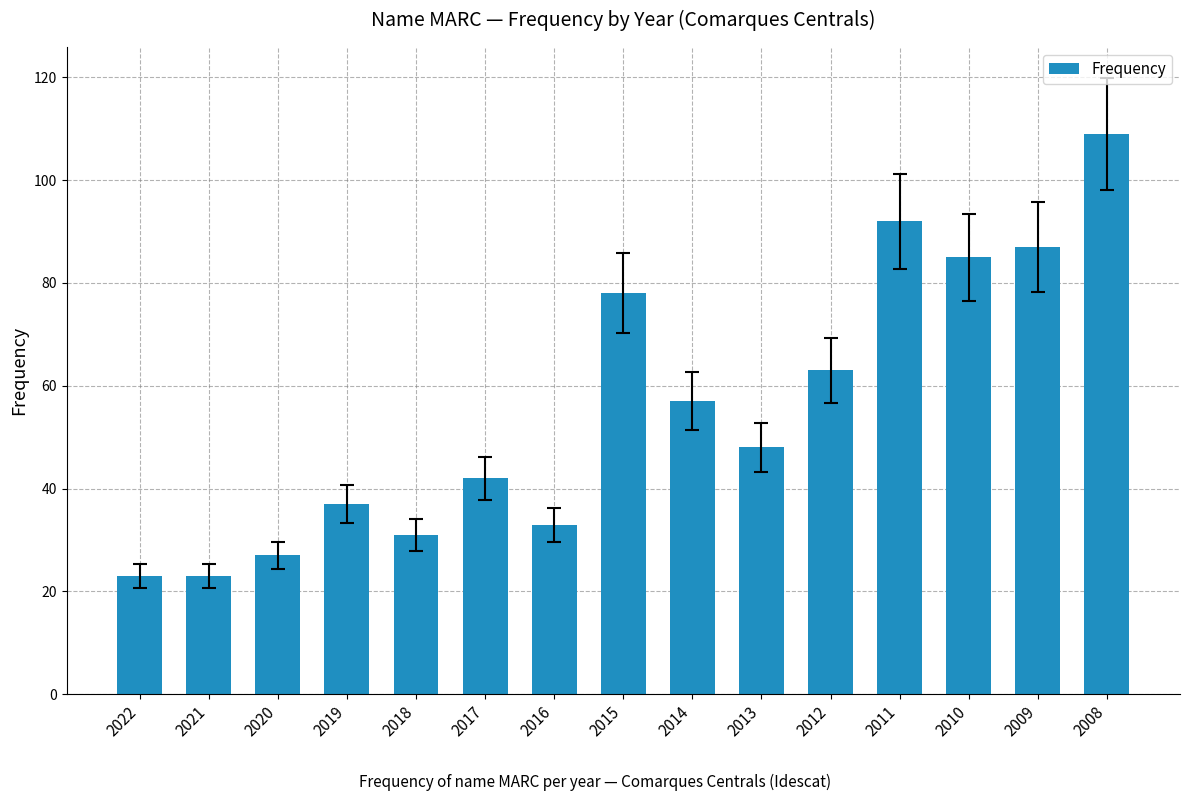

The chart shows a value of 27 at 2020. True or false?

True